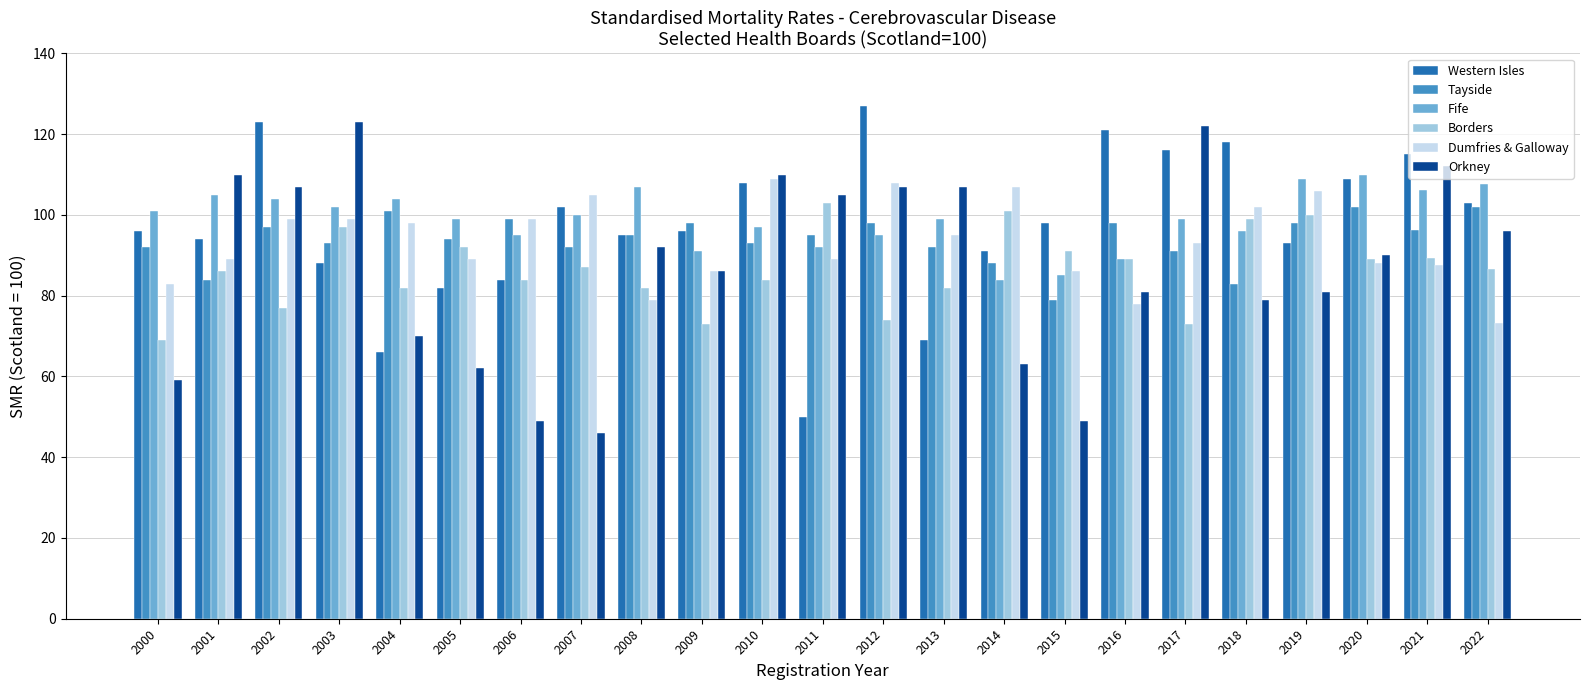

What is the spread (max minus min) of values at 2016?

43.0